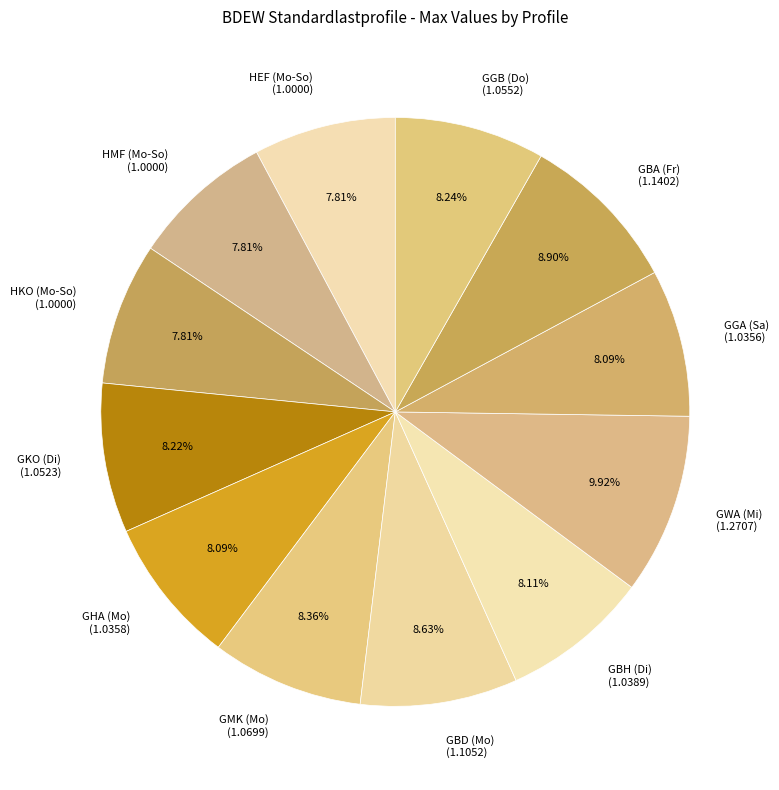

To the nearest percent, what portion does GMK (Mo) represent?

8%